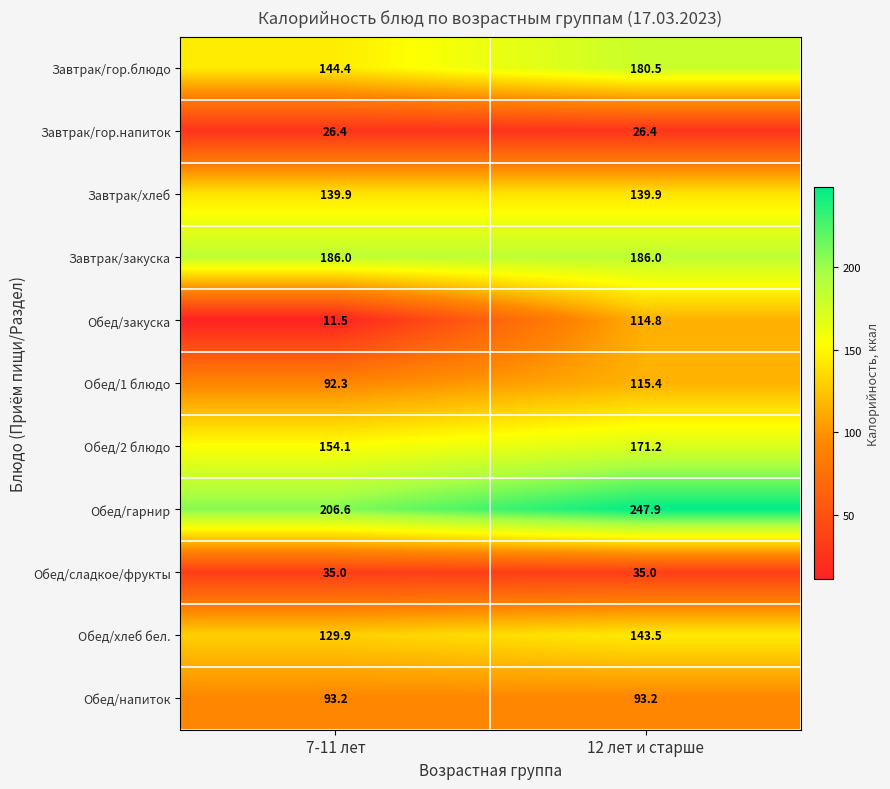

The value of Обед/закуска at 12 лет и старше is 114.8. True or false?

True